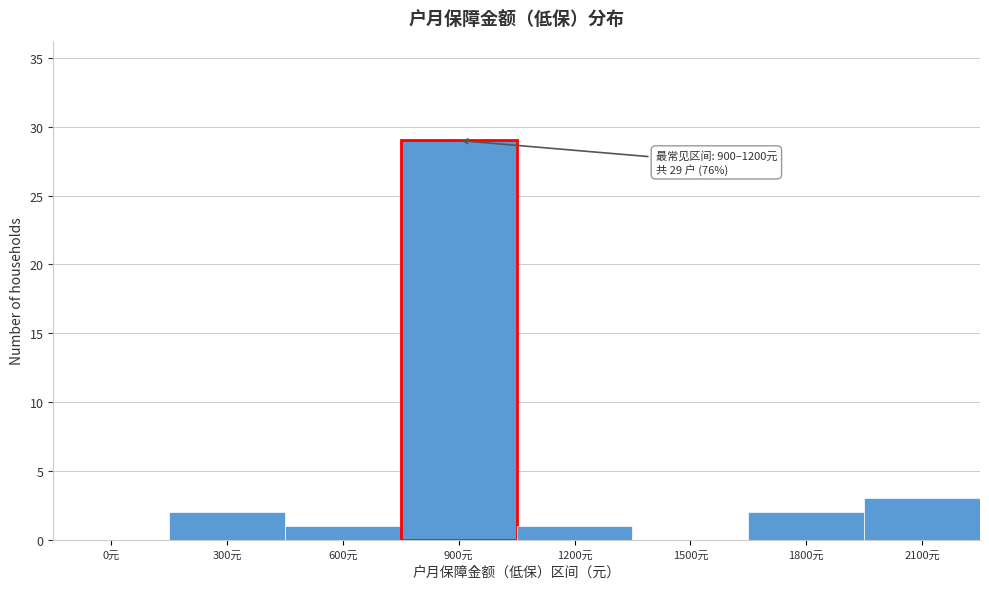

Reading right to left, extract all data points from this chart.

2100元=3	1800元=2	1500元=0	1200元=1	900元=29	600元=1	300元=2	0元=0